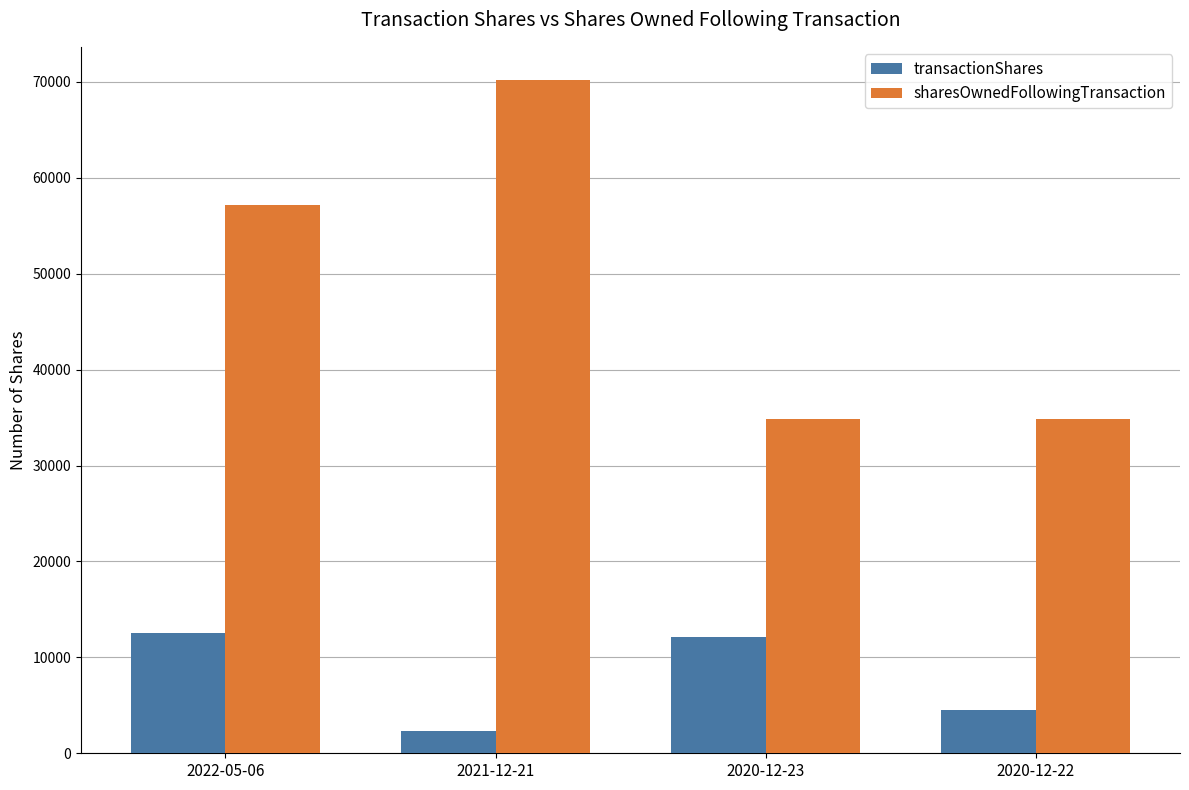

Reading left to right, what are all the values shown in this chart?

transactionShares: 12510	2275	12147	4549
sharesOwnedFollowingTransaction: 57148	70144	34900	34900